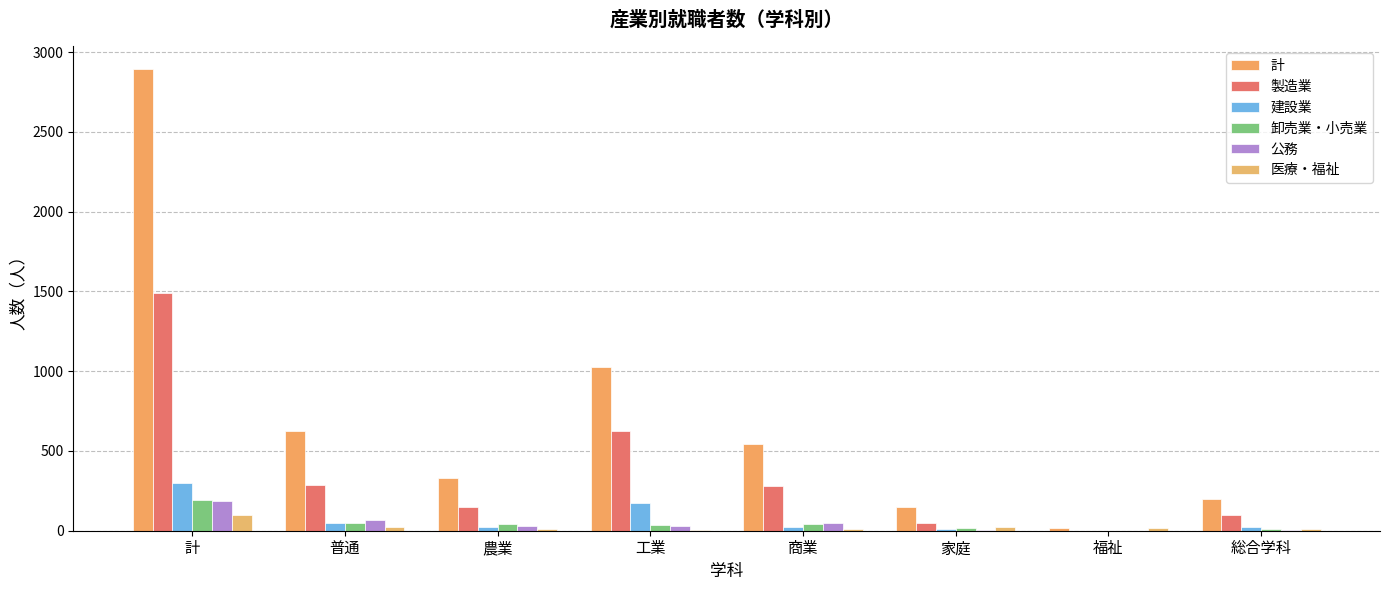

What is the spread (max minus min) of values at 総合学科?

190